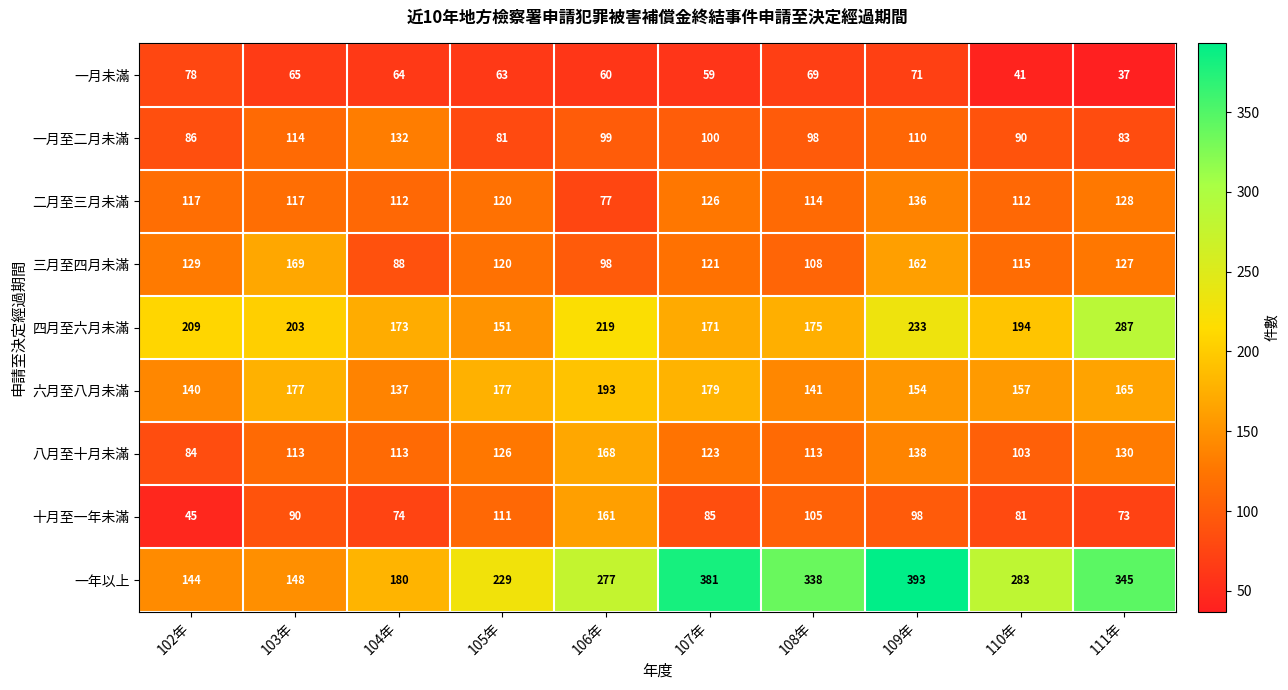

Where is 六月至八月未滿 nearest to the value 165?

111年